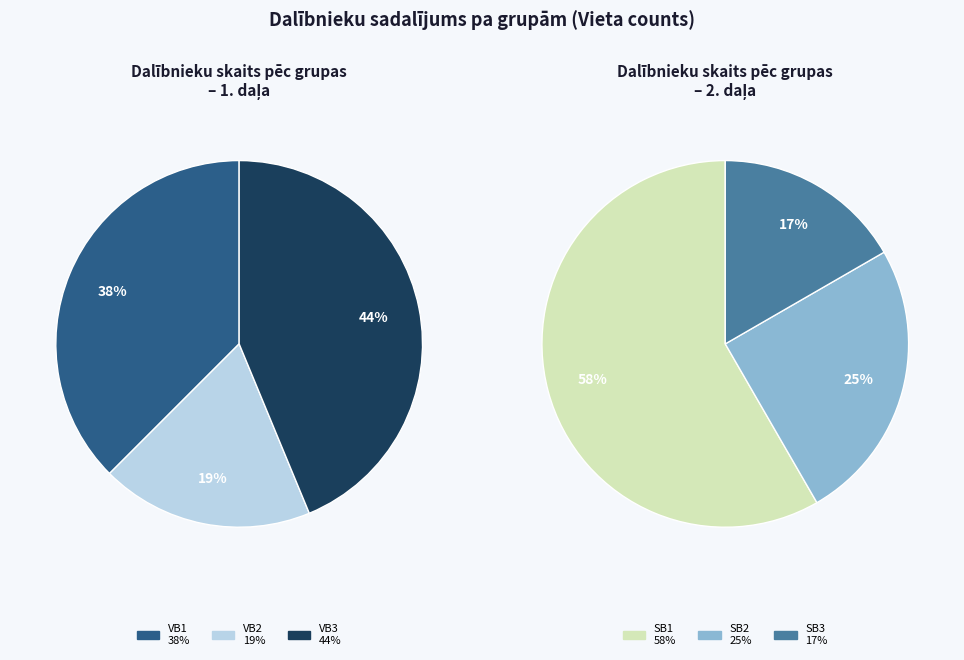

Does SB3 represent more than half of the total?

No